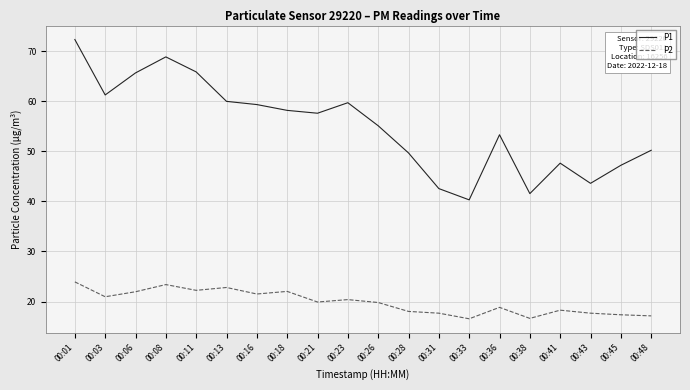

What is the difference between the highest and lowest values at 00:43?

25.9